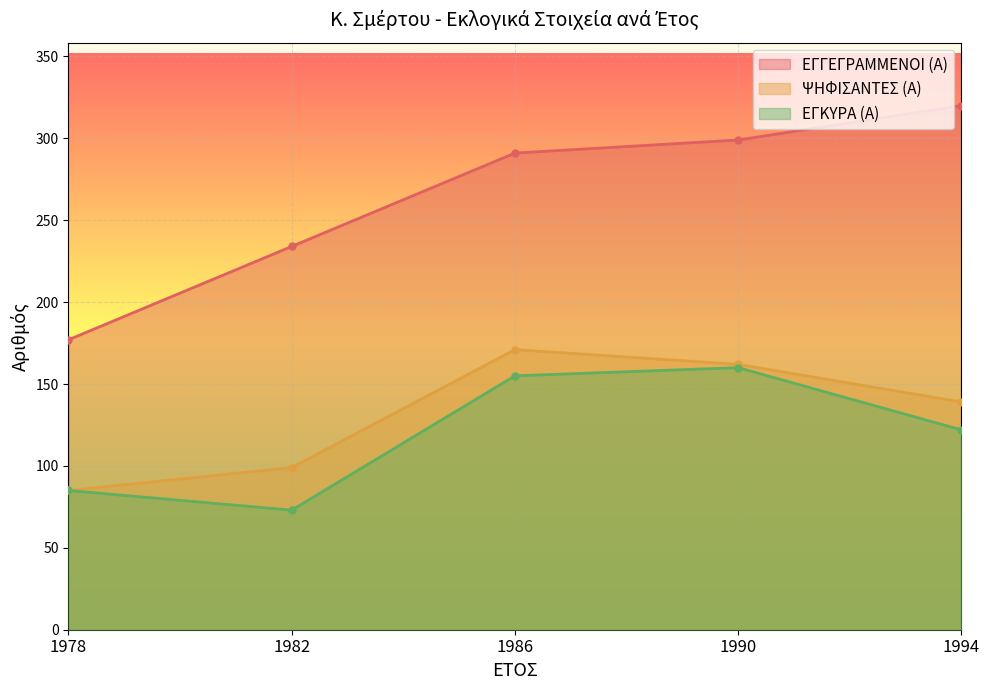

At which category is the sum across all series the highest?

1990